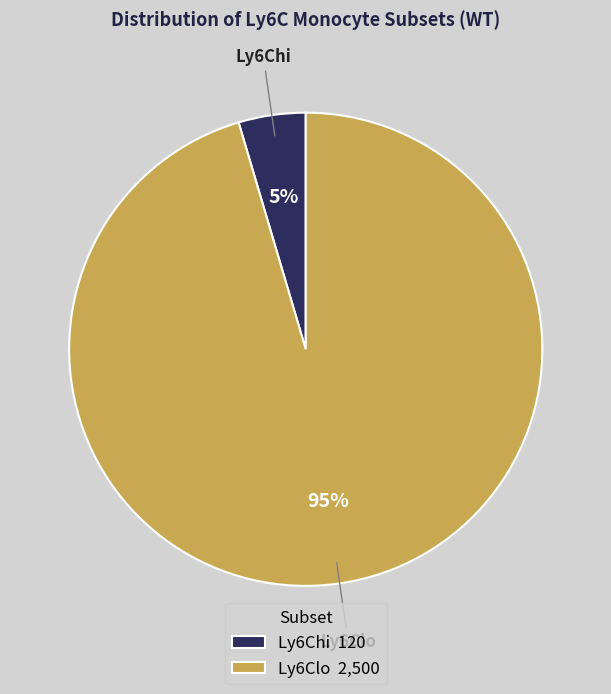

To the nearest percent, what is the average slice percentage?

50%